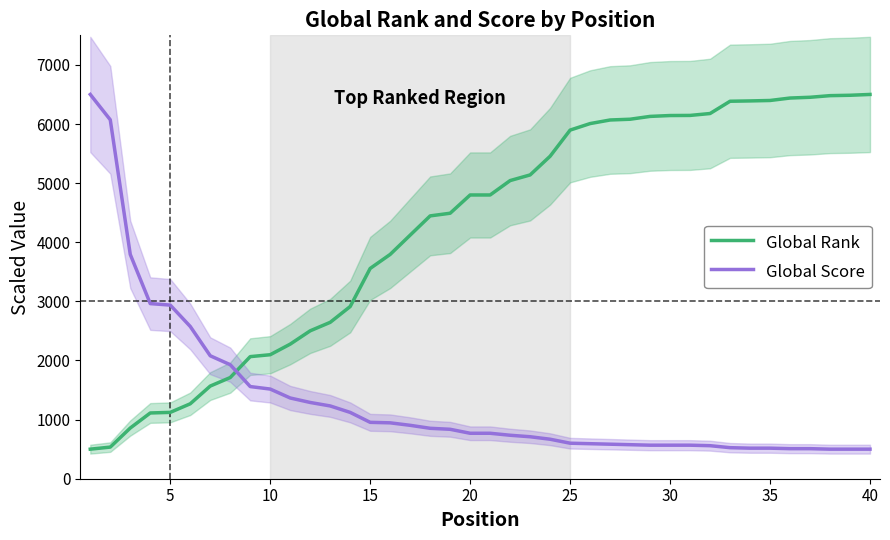

True or false: Global Score and Global Rank cross at least once.

True